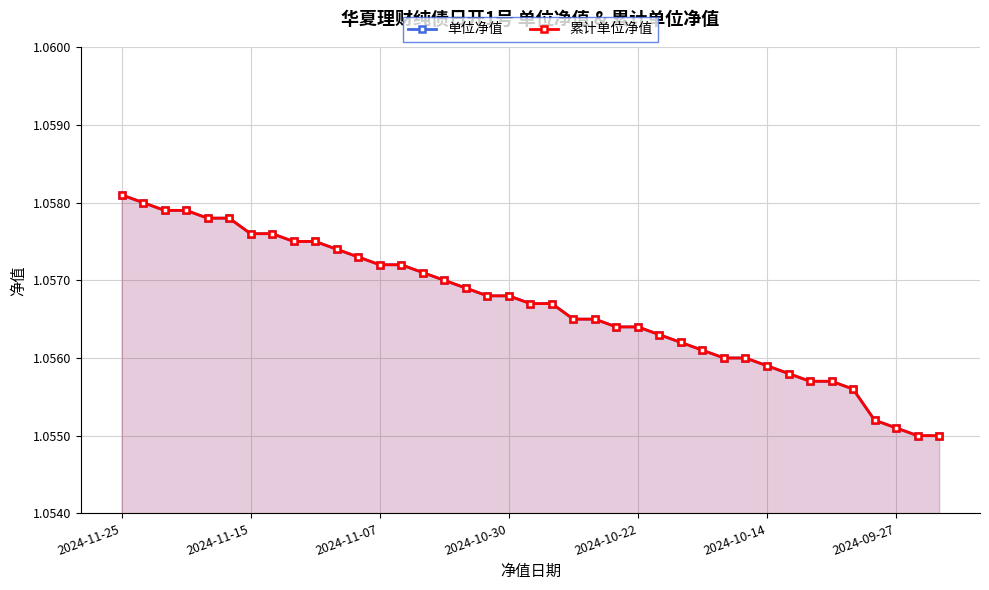

Reading left to right, transcribe all the data shown in this chart.

单位净值: 1.1	1.1	1.1	1.1	1.1	1.1	1.1	1.1	1.1	1.1	1.1	1.1	1.1	1.1	1.1	1.1	1.1	1.1	1.1	1.1	1.1	1.1	1.1	1.1	1.1	1.1	1.1	1.1	1.1	1.1	1.1	1.1	1.1	1.1	1.1	1.1	1.1	1.1	1.1
累计单位净值: 1.1	1.1	1.1	1.1	1.1	1.1	1.1	1.1	1.1	1.1	1.1	1.1	1.1	1.1	1.1	1.1	1.1	1.1	1.1	1.1	1.1	1.1	1.1	1.1	1.1	1.1	1.1	1.1	1.1	1.1	1.1	1.1	1.1	1.1	1.1	1.1	1.1	1.1	1.1